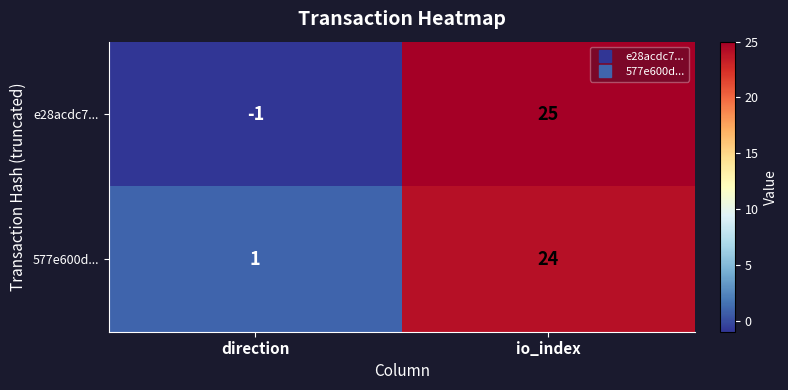

What is the difference between the e28acdc7... values at direction and io_index?

26